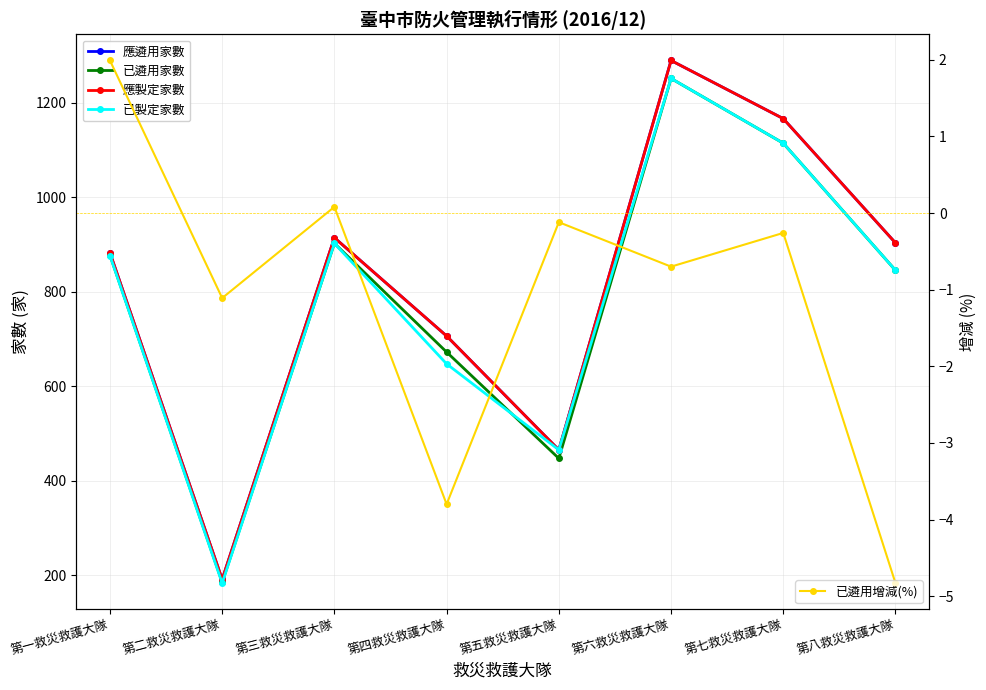

Which series has the widest spread of values?

應遴用家數